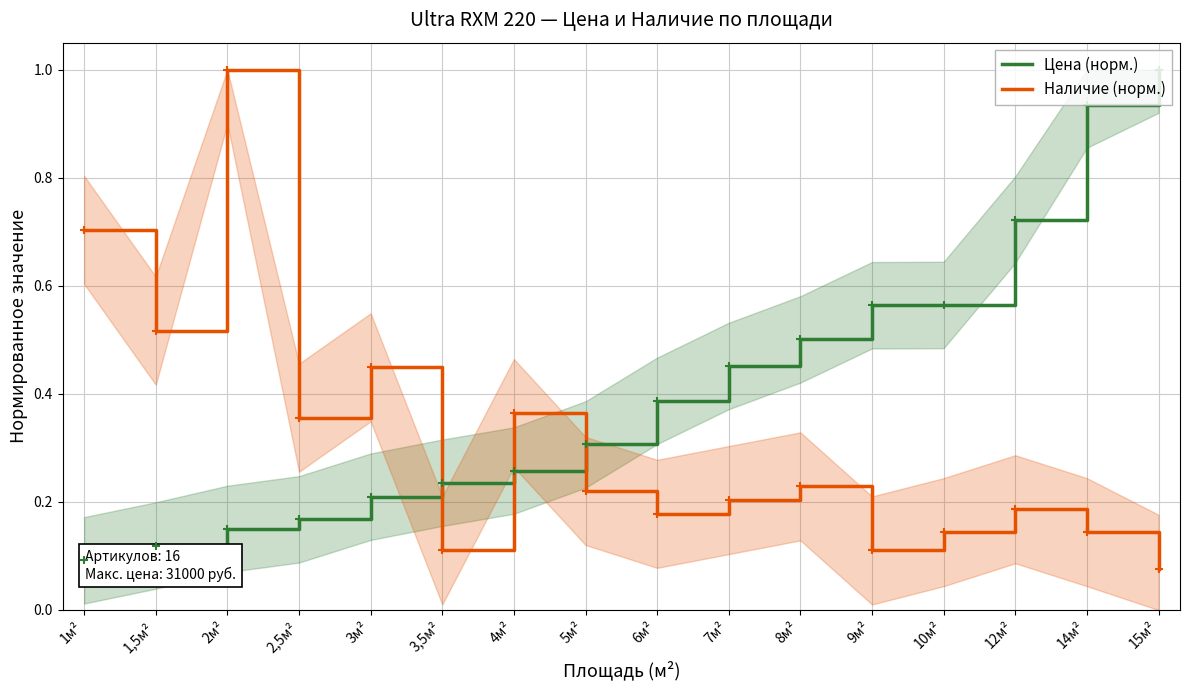

Is the value of Цена (норм.) at 2,5м² greater than the value of Наличие (норм.) at 10м²?

Yes